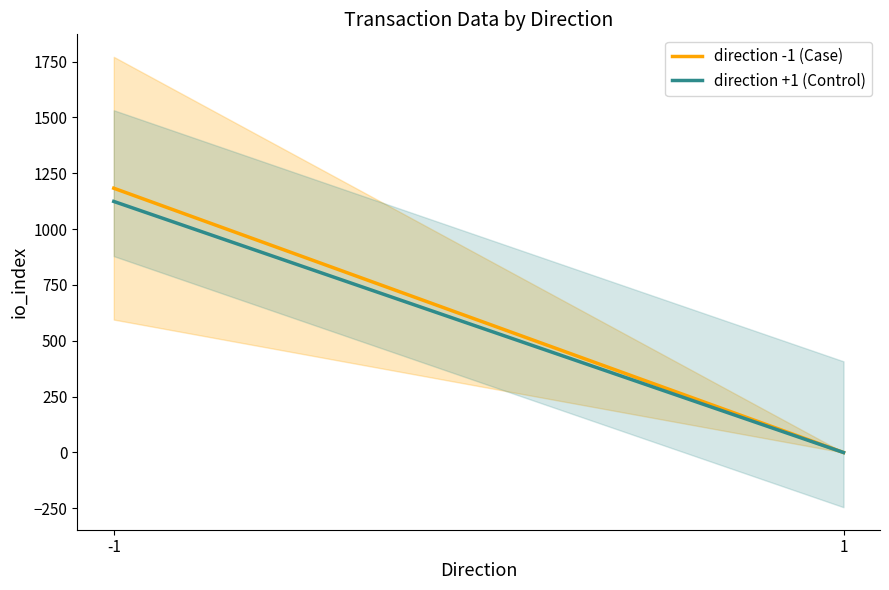

Which series has the largest total across all categories?

direction -1 (Case)